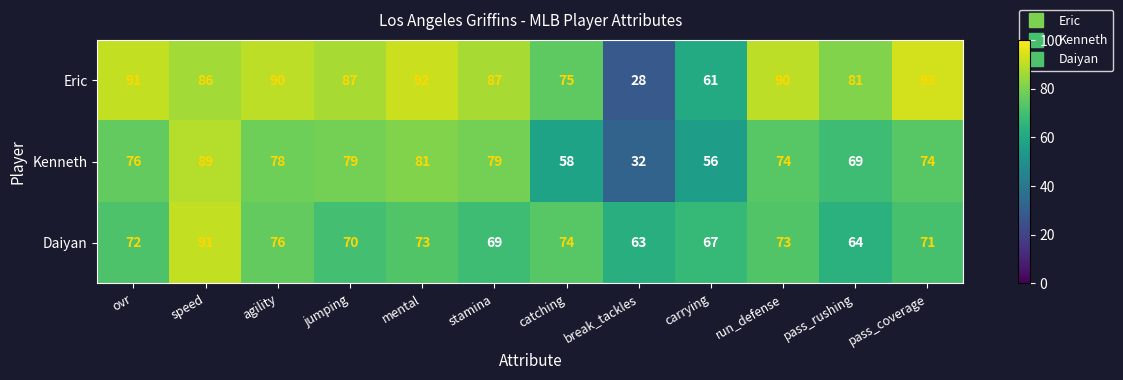

What is the maximum value shown in the chart?

93